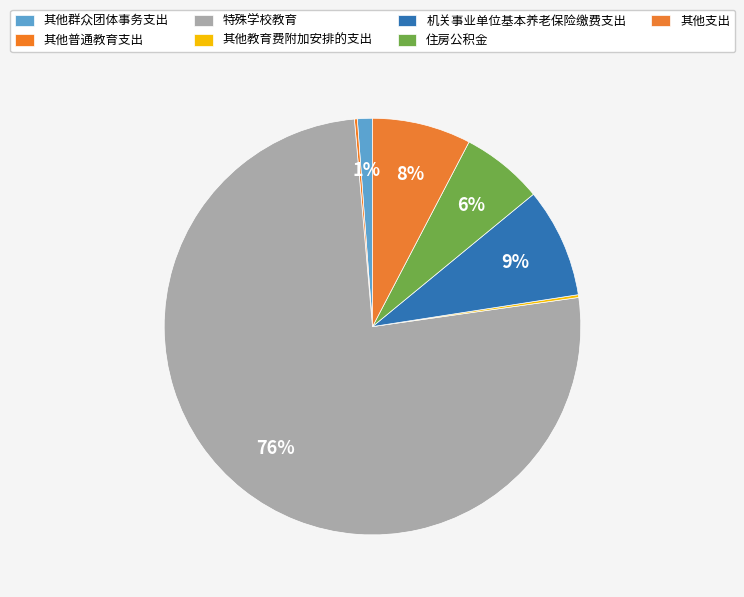

Is there a majority slice in this chart?

Yes